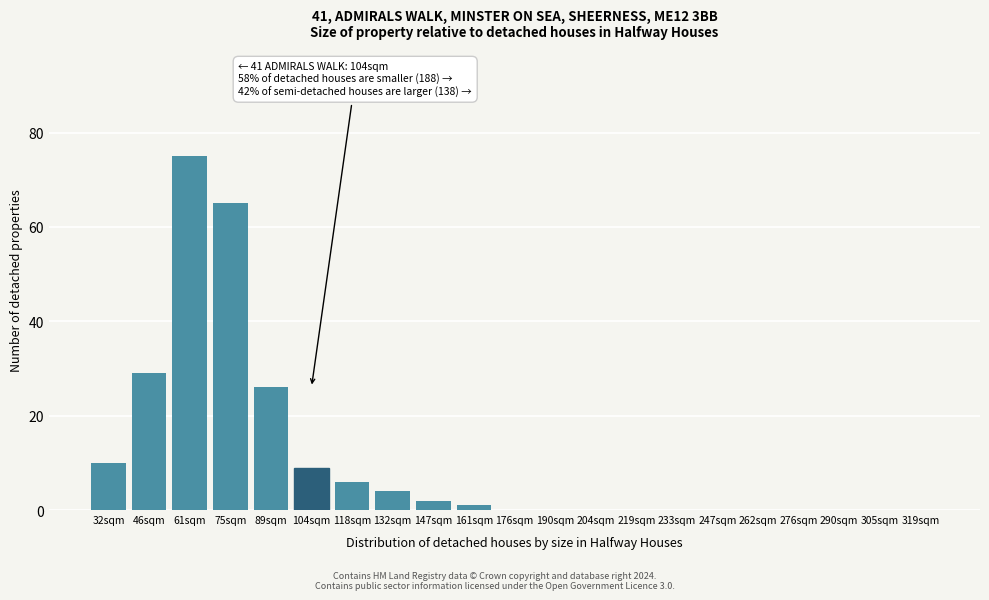

Reading left to right, transcribe all the data shown in this chart.

32sqm=10	46sqm=29	61sqm=75	75sqm=65	89sqm=26	104sqm=9	118sqm=6	132sqm=4	147sqm=2	161sqm=1	176sqm=0	190sqm=0	204sqm=0	219sqm=0	233sqm=0	247sqm=0	262sqm=0	276sqm=0	290sqm=0	305sqm=0	319sqm=0